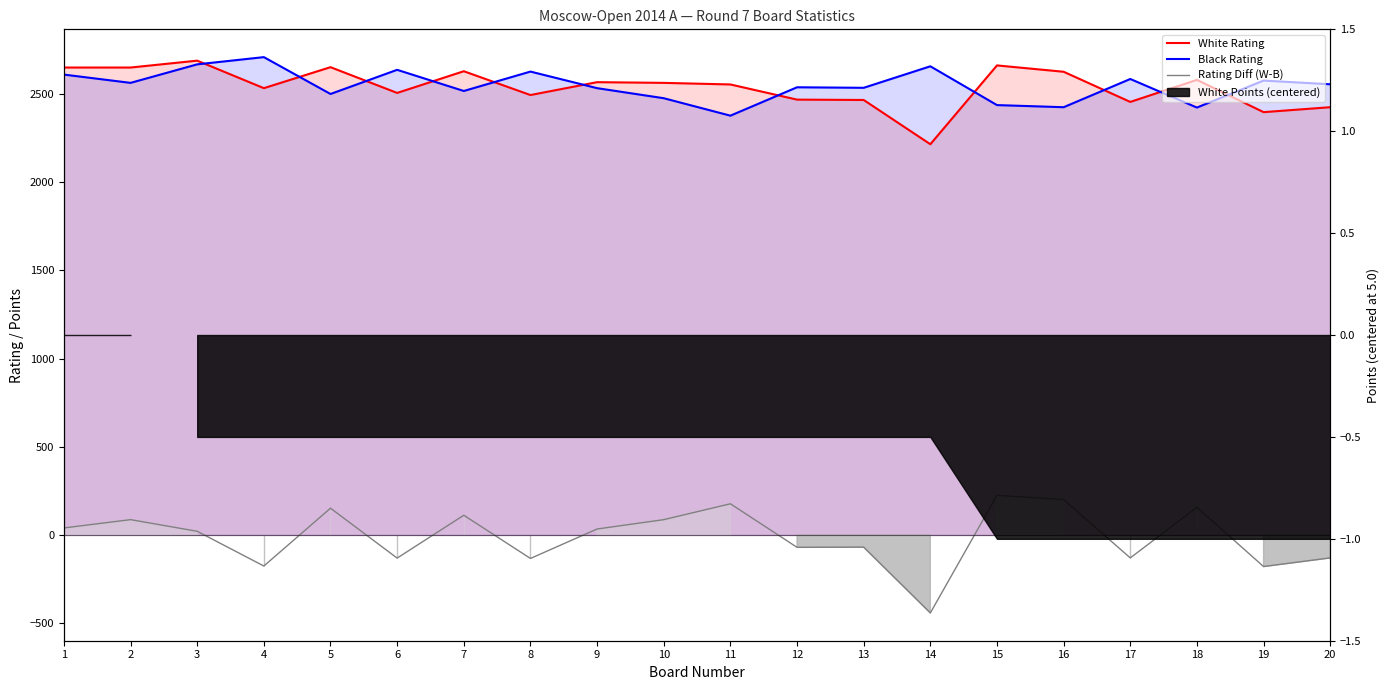

What is the sum of the White Rating values at 11 and 20?

4981